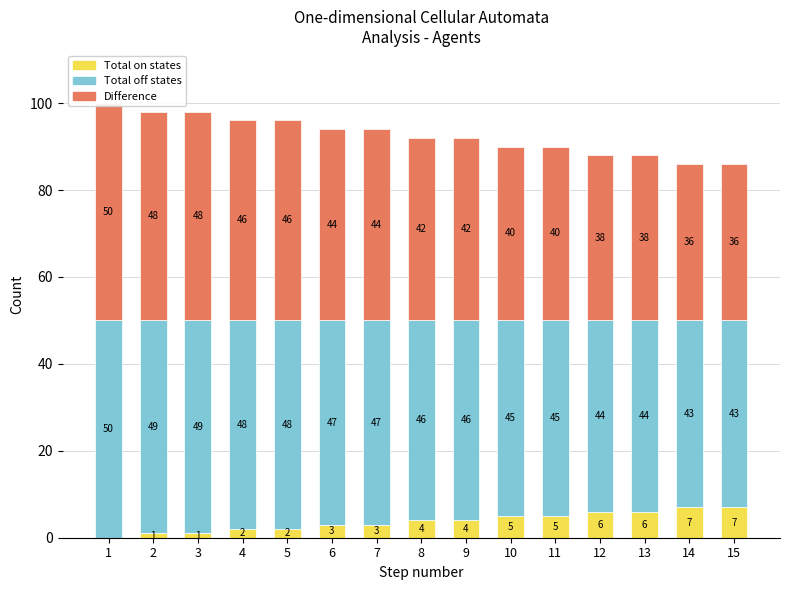

What is the maximum value for Total on states?

7